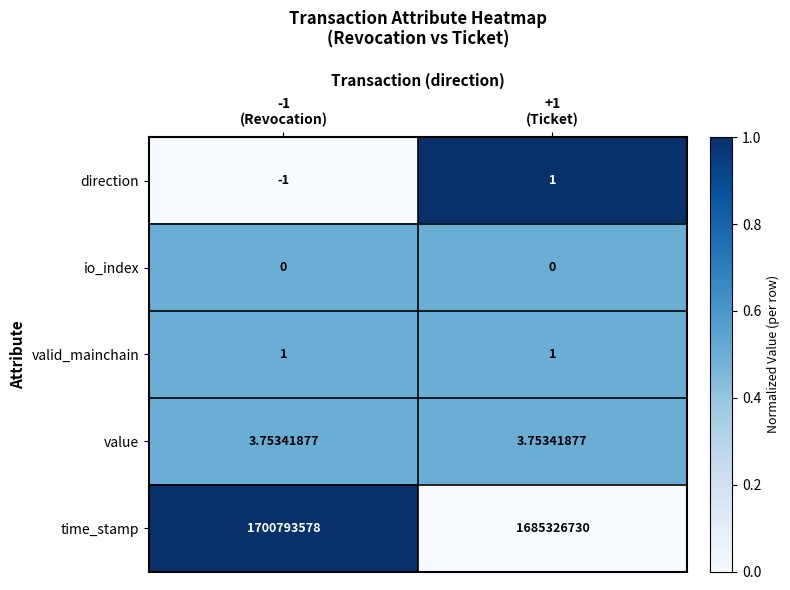

What is the total value across all series at -1
(Revocation)?

1700793581.8